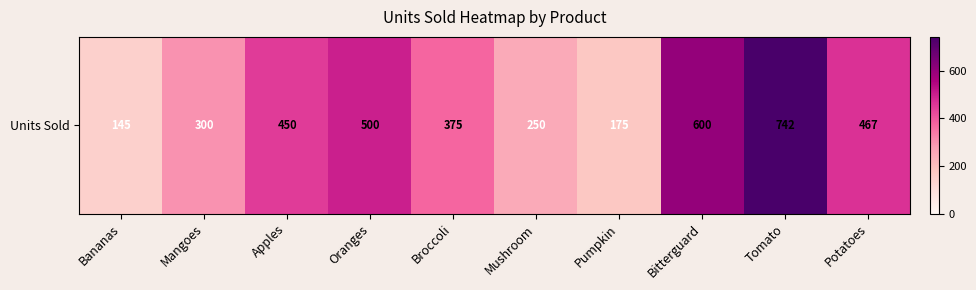

Rank the categories by value from highest to lowest.

Tomato, Bitterguard, Oranges, Potatoes, Apples, Broccoli, Mangoes, Mushroom, Pumpkin, Bananas